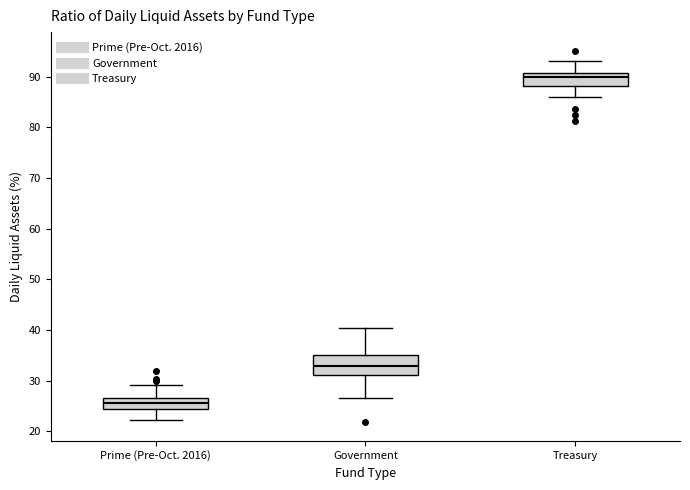

Where does the lower whisker of the box for Prime (Pre-Oct. 2016) end on the y-axis? The values are not printed on the chart, so give them approximately, as read against the axis.

22